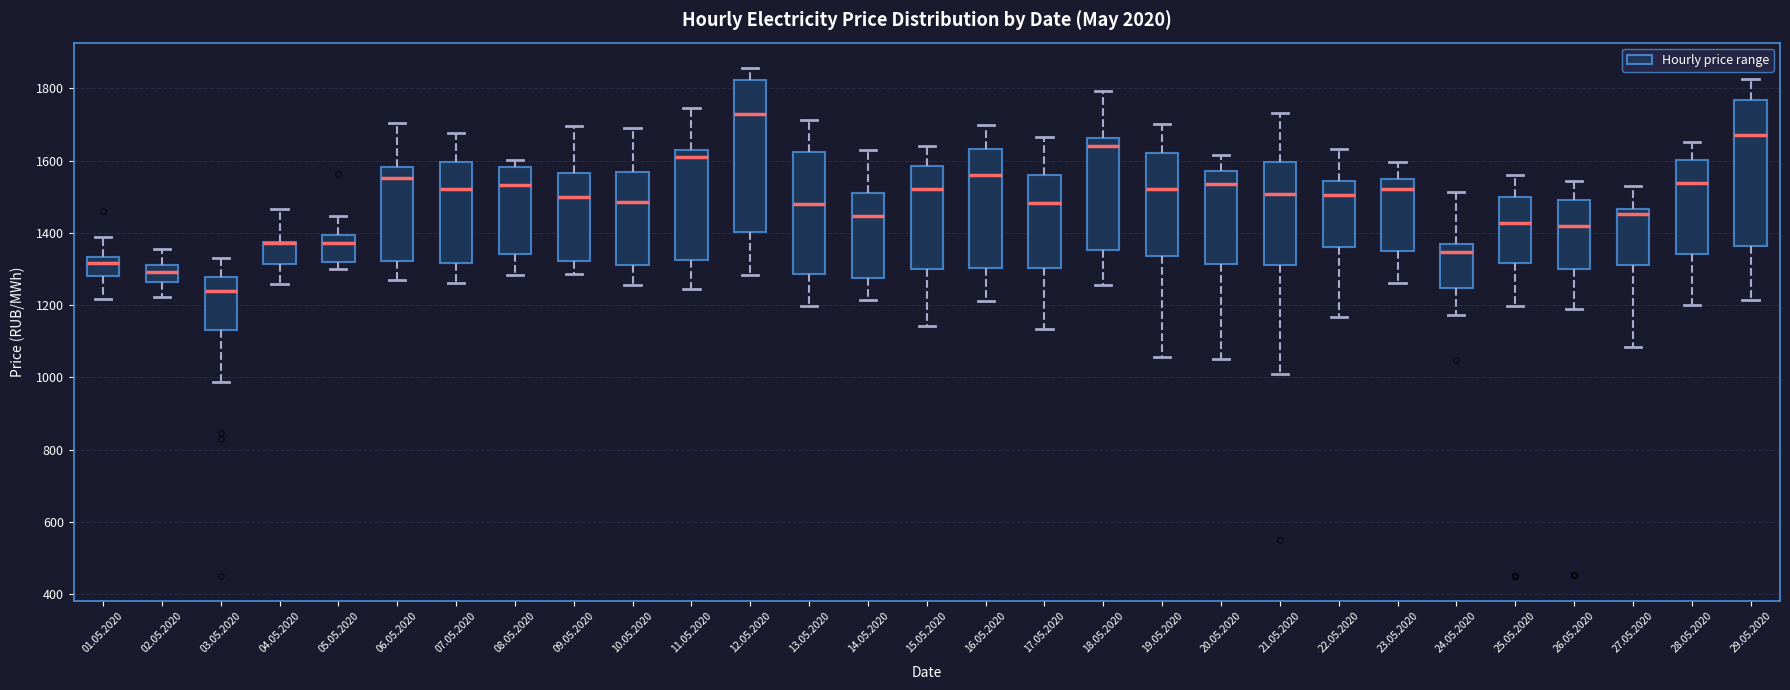

Reading left to right, transcribe this box plot: for each box, give where its median line is, the range the box spans, and where its two whiskers end, as read against the y-axis. The values are not printed on the chart, so give them approximately, as read against the axis.

01.05.2020: median 1320, box 1280 to 1340, whiskers 1220 to 1380
02.05.2020: median 1300 (inside the box), box 1260 to 1300, whiskers 1220 to 1360
03.05.2020: median 1240, box 1140 to 1280, whiskers 980 to 1340
04.05.2020: median 1380 (drawn on the box's upper edge), box 1320 to 1380, whiskers 1260 to 1460
05.05.2020: median 1380, box 1320 to 1400, whiskers 1300 to 1440
06.05.2020: median 1560, box 1320 to 1580, whiskers 1260 to 1700
07.05.2020: median 1520, box 1320 to 1600, whiskers 1260 to 1680
08.05.2020: median 1540, box 1340 to 1580, whiskers 1280 to 1600
09.05.2020: median 1500, box 1320 to 1560, whiskers 1280 to 1700
10.05.2020: median 1480, box 1320 to 1560, whiskers 1260 to 1700
11.05.2020: median 1620 (just below the box's upper edge), box 1320 to 1620, whiskers 1240 to 1740
12.05.2020: median 1720, box 1400 to 1820, whiskers 1280 to 1860
13.05.2020: median 1480, box 1280 to 1620, whiskers 1200 to 1720
14.05.2020: median 1440, box 1280 to 1520, whiskers 1220 to 1640
15.05.2020: median 1520, box 1300 to 1580, whiskers 1140 to 1640
16.05.2020: median 1560, box 1300 to 1640, whiskers 1220 to 1700
17.05.2020: median 1480, box 1300 to 1560, whiskers 1140 to 1660
18.05.2020: median 1640, box 1360 to 1660, whiskers 1260 to 1800
19.05.2020: median 1520, box 1340 to 1620, whiskers 1060 to 1700
20.05.2020: median 1540, box 1320 to 1580, whiskers 1040 to 1620
21.05.2020: median 1500, box 1320 to 1600, whiskers 1000 to 1740
22.05.2020: median 1500, box 1360 to 1540, whiskers 1160 to 1640
23.05.2020: median 1520, box 1340 to 1540, whiskers 1260 to 1600
24.05.2020: median 1340, box 1240 to 1360, whiskers 1180 to 1520
25.05.2020: median 1420, box 1320 to 1500, whiskers 1200 to 1560
26.05.2020: median 1420, box 1300 to 1500, whiskers 1180 to 1540
27.05.2020: median 1460 (just below the box's upper edge), box 1320 to 1460, whiskers 1080 to 1520
28.05.2020: median 1540, box 1340 to 1600, whiskers 1200 to 1660
29.05.2020: median 1680, box 1360 to 1760, whiskers 1220 to 1820